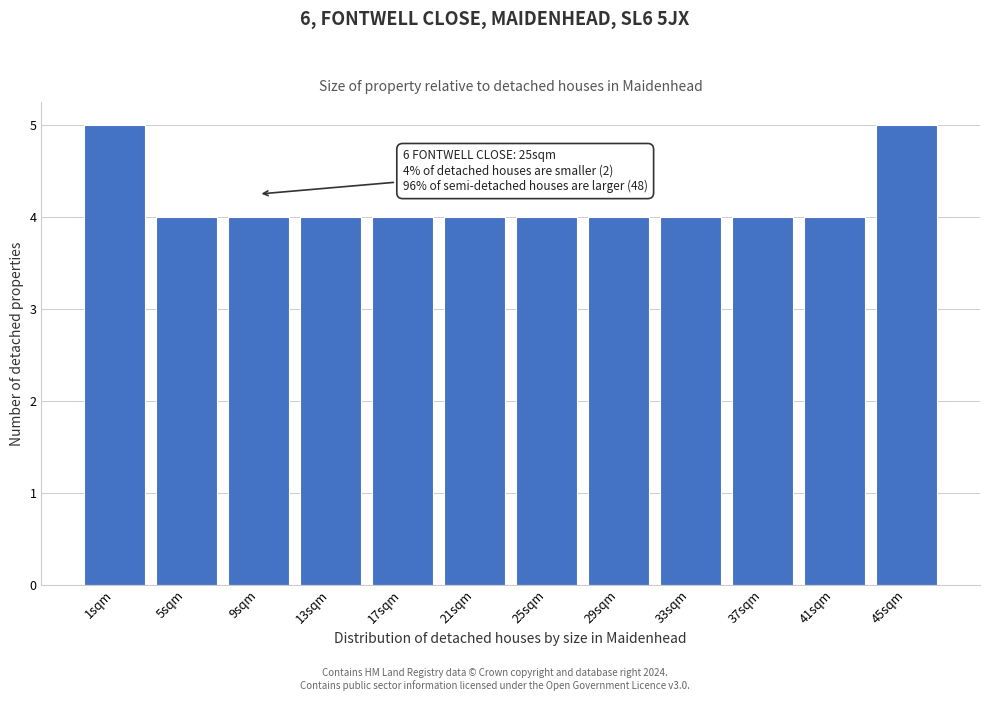

Reading left to right, list all the values displayed in this chart.

1sqm=5	5sqm=4	9sqm=4	13sqm=4	17sqm=4	21sqm=4	25sqm=4	29sqm=4	33sqm=4	37sqm=4	41sqm=4	45sqm=5